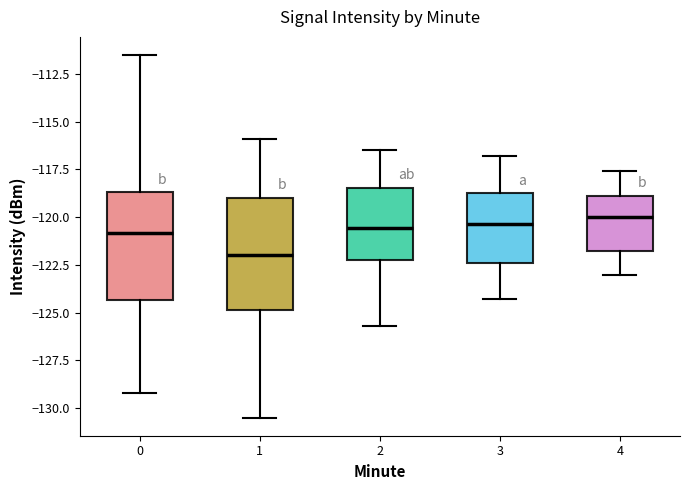

Reading left to right, read every box against the y-axis: the position of its median line, the range the box covers, and the ends of its whiskers. The values are not printed on the chart, so give them approximately, as read against the axis.

0: median -121.0, box -124.5 to -118.5, whiskers -129.0 to -111.5
1: median -122.0, box -125.0 to -119.0, whiskers -130.5 to -116.0
2: median -120.5, box -122.0 to -118.5, whiskers -125.5 to -116.5
3: median -120.5, box -122.5 to -118.5, whiskers -124.5 to -117.0
4: median -120.0, box -122.0 to -119.0, whiskers -123.0 to -117.5